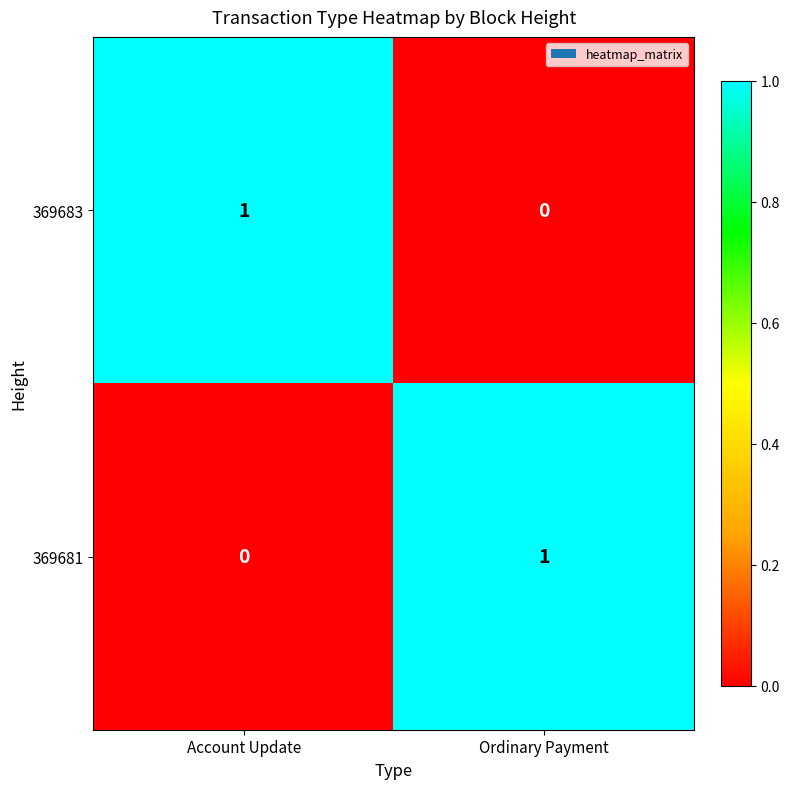

Reading right to left, list all the values displayed in this chart.

369683: Ordinary Payment=0	Account Update=1
369681: Ordinary Payment=1	Account Update=0